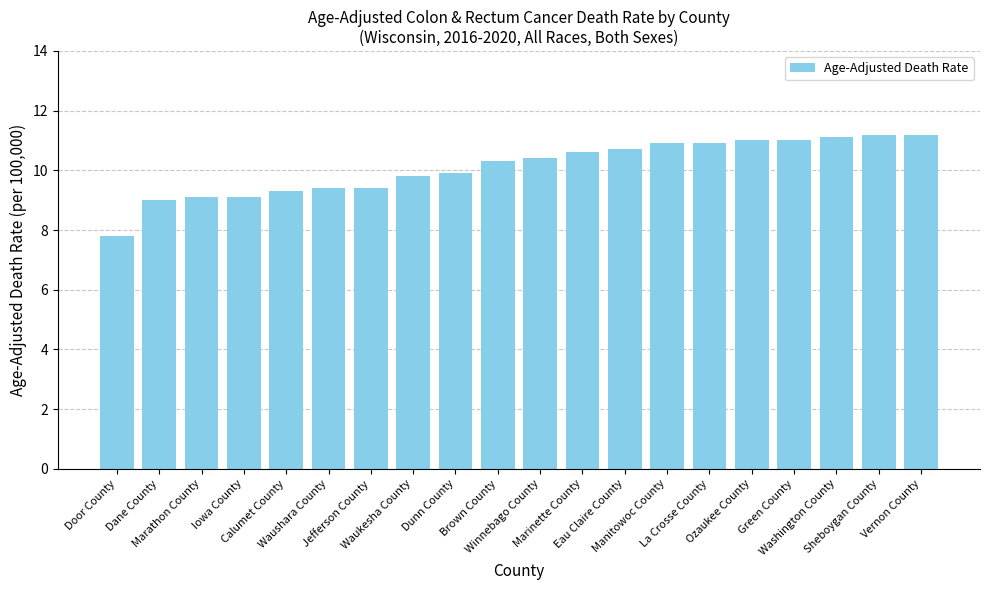

Are the bars grouped side by side (vs. stacked)?

No